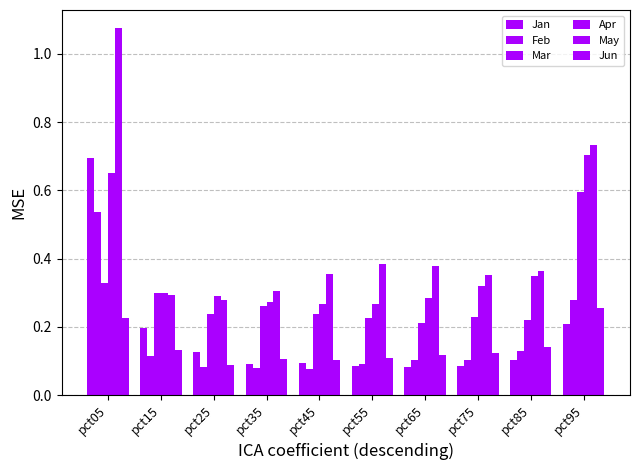

What is the value of the Jun bar at the 6th from the left?

0.1